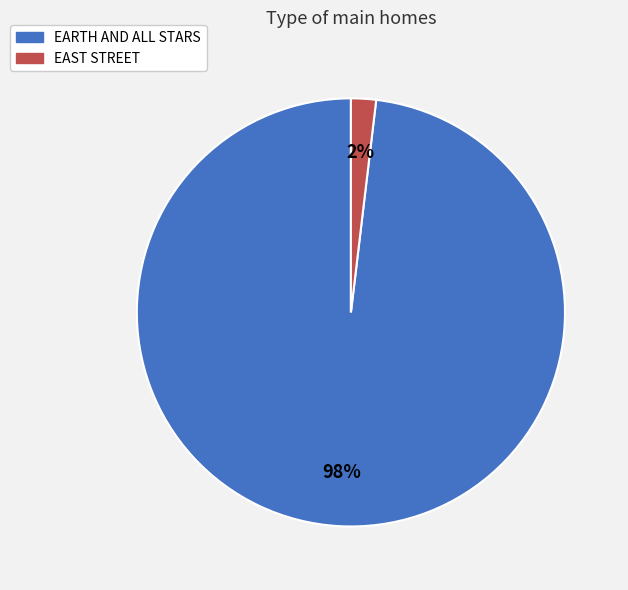

To the nearest percent, what is the combined percentage of EARTH AND ALL STARS and EAST STREET?

100%